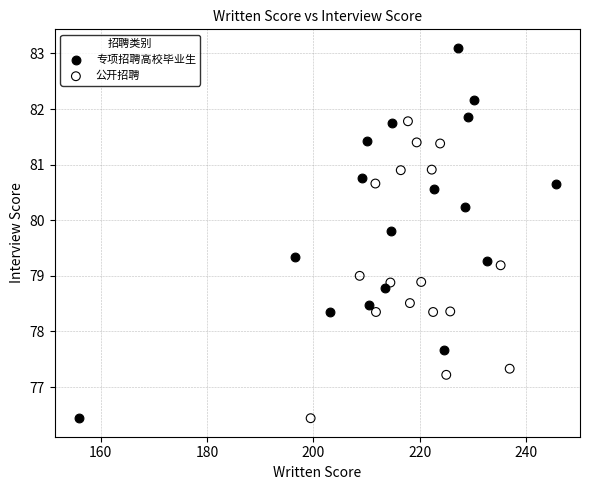

Which series contains the highest Y value?

专项招聘高校毕业生